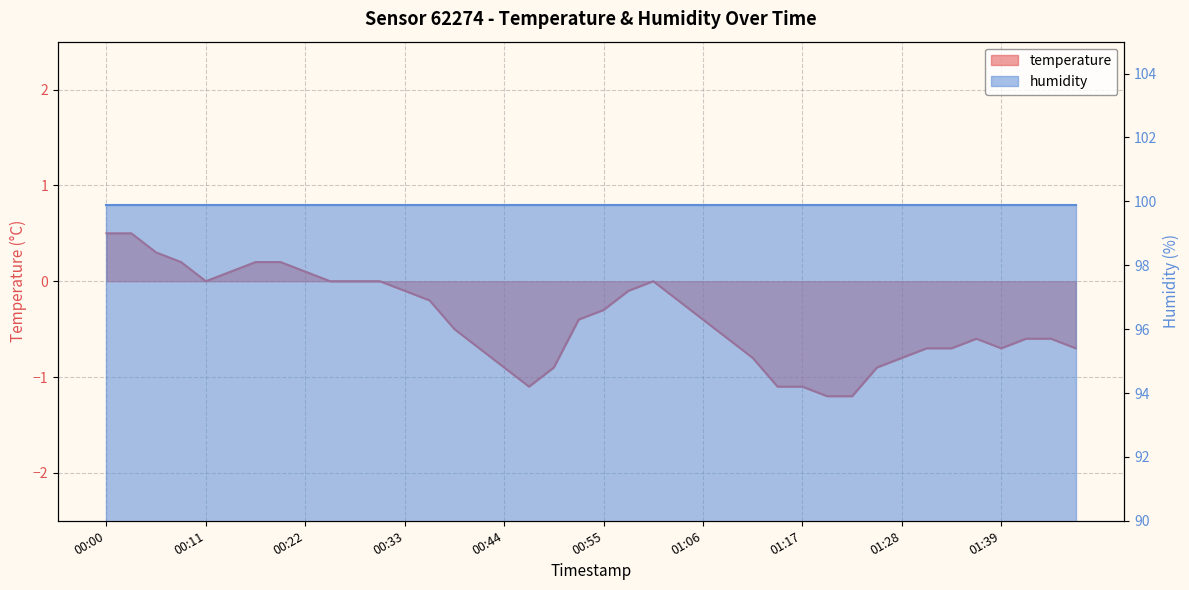

What is the difference between the maximum and minimum values?

1.7